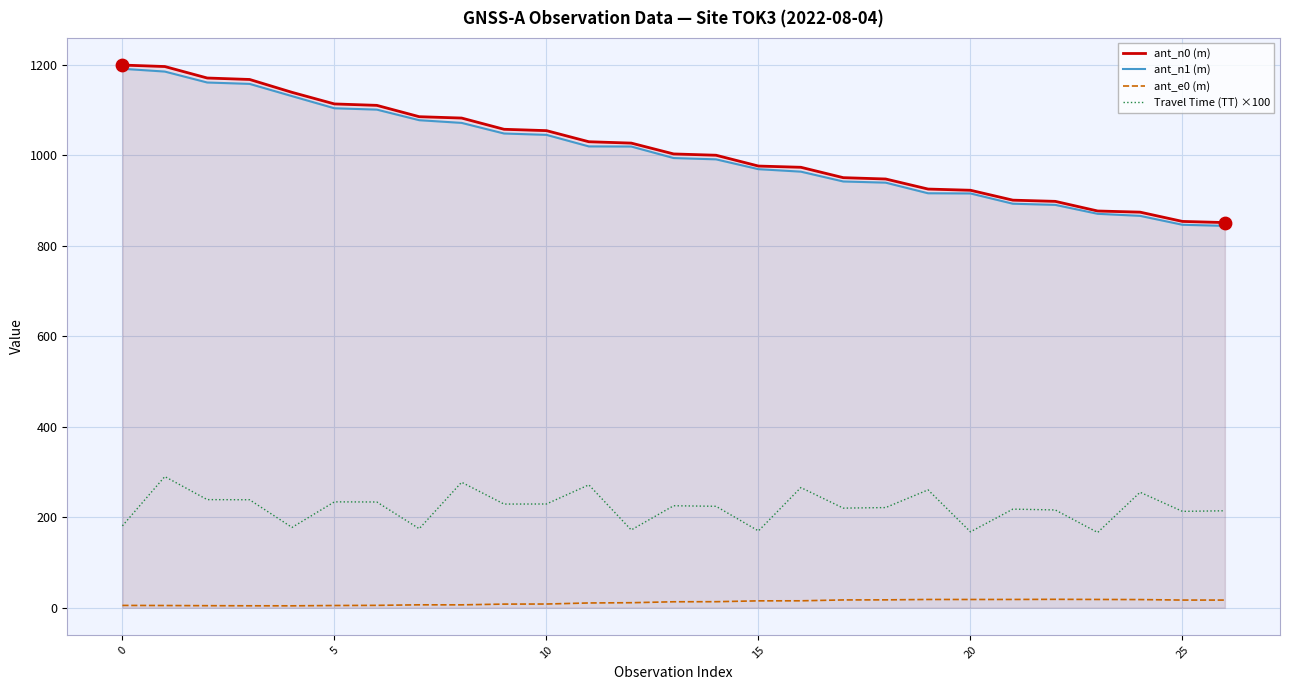

What are all the series names shown in the legend?

ant_n0 (m), ant_n1 (m), ant_e0 (m), Travel Time (TT) ×100